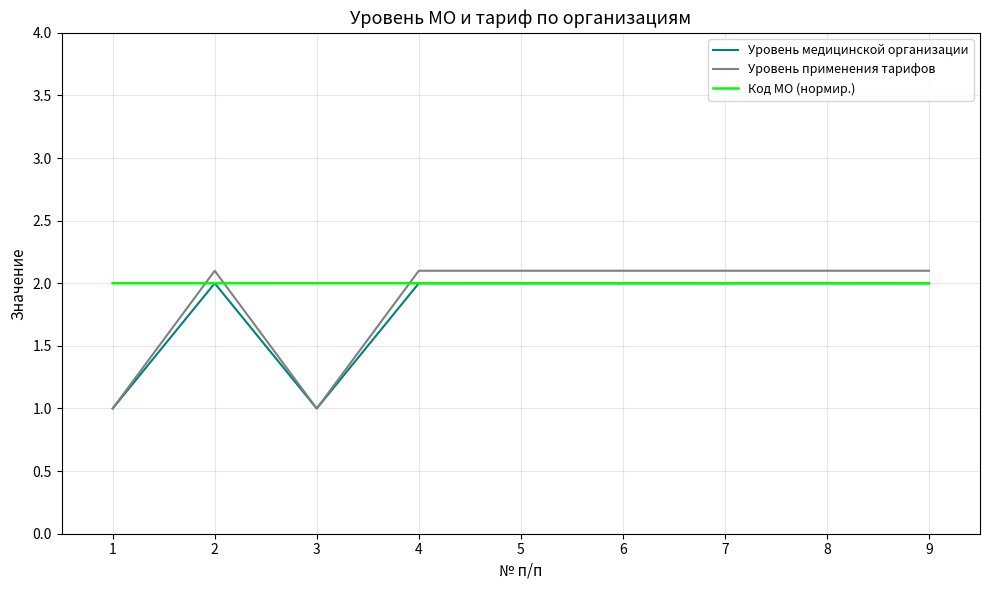

Which series has the widest spread of values?

Уровень применения тарифов